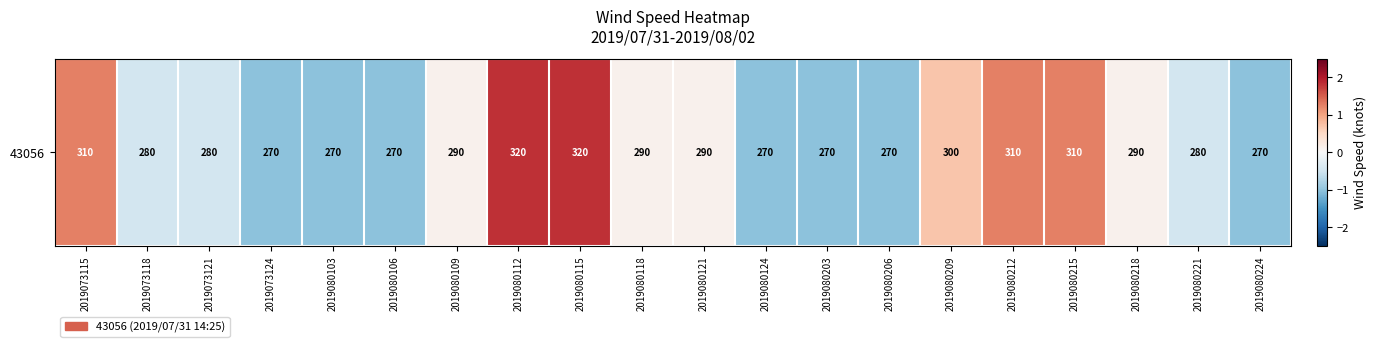

Reading left to right, transcribe all the data shown in this chart.

1.3	-0.5	-0.5	-1.0	-1.0	-1.0	0.1	1.8	1.8	0.1	0.1	-1.0	-1.0	-1.0	0.7	1.3	1.3	0.1	-0.5	-1.0